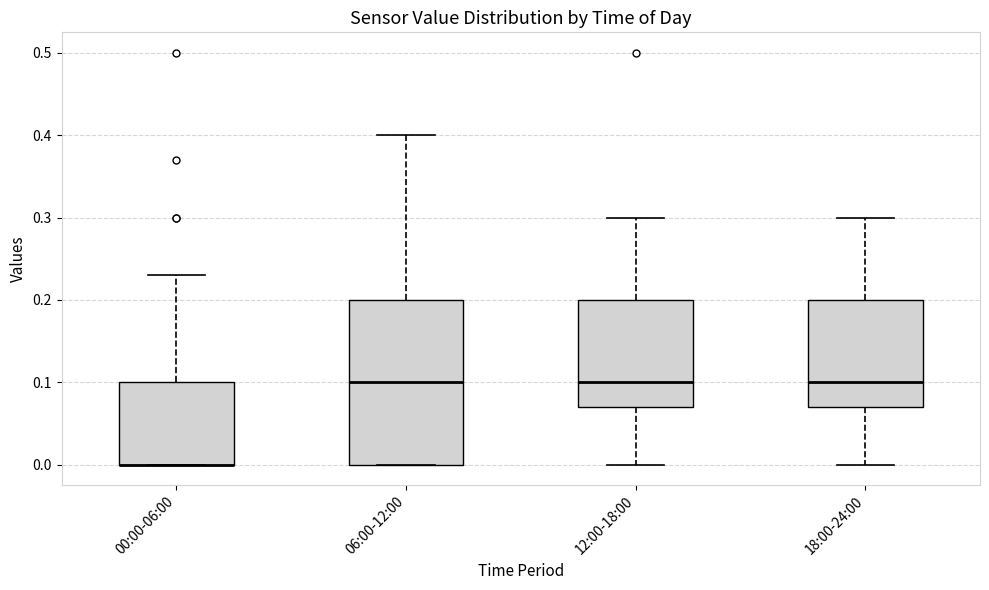

Reading left to right, read every box against the y-axis: the position of its median line, the range the box covers, and the ends of its whiskers. The values are not printed on the chart, so give them approximately, as read against the axis.

00:00-06:00: median 0.00 (drawn on the box's lower edge), box 0.00 to 0.10, whiskers 0.00 to 0.23
06:00-12:00: median 0.10, box 0.00 to 0.20, whiskers 0.00 to 0.40
12:00-18:00: median 0.10, box 0.07 to 0.20, whiskers 0.00 to 0.30
18:00-24:00: median 0.10, box 0.07 to 0.20, whiskers 0.00 to 0.30